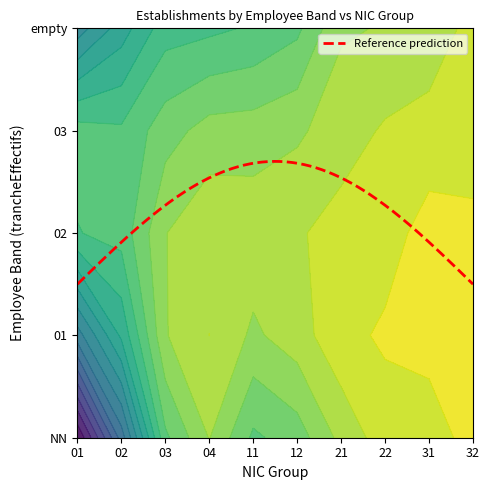

What is the sum of the NN values at 32 and 01?

5